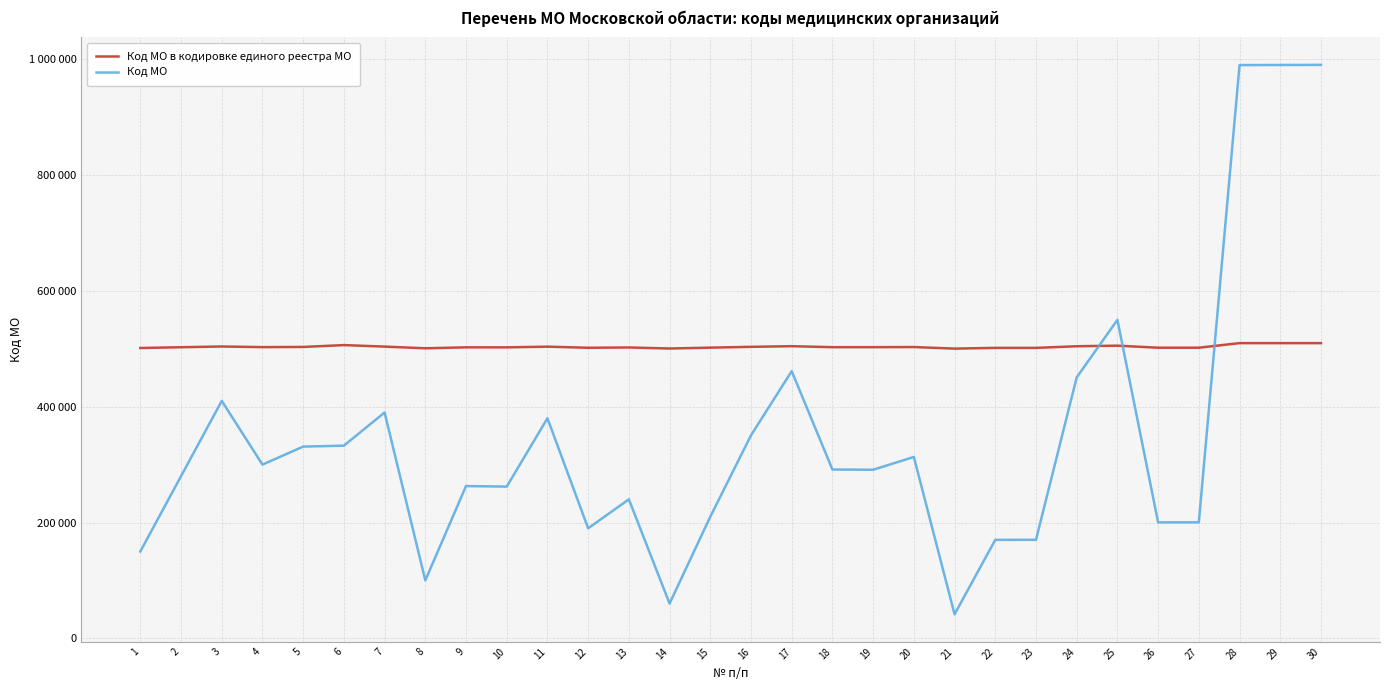

What is the difference between the Код МО values at 26 and 8?

100200